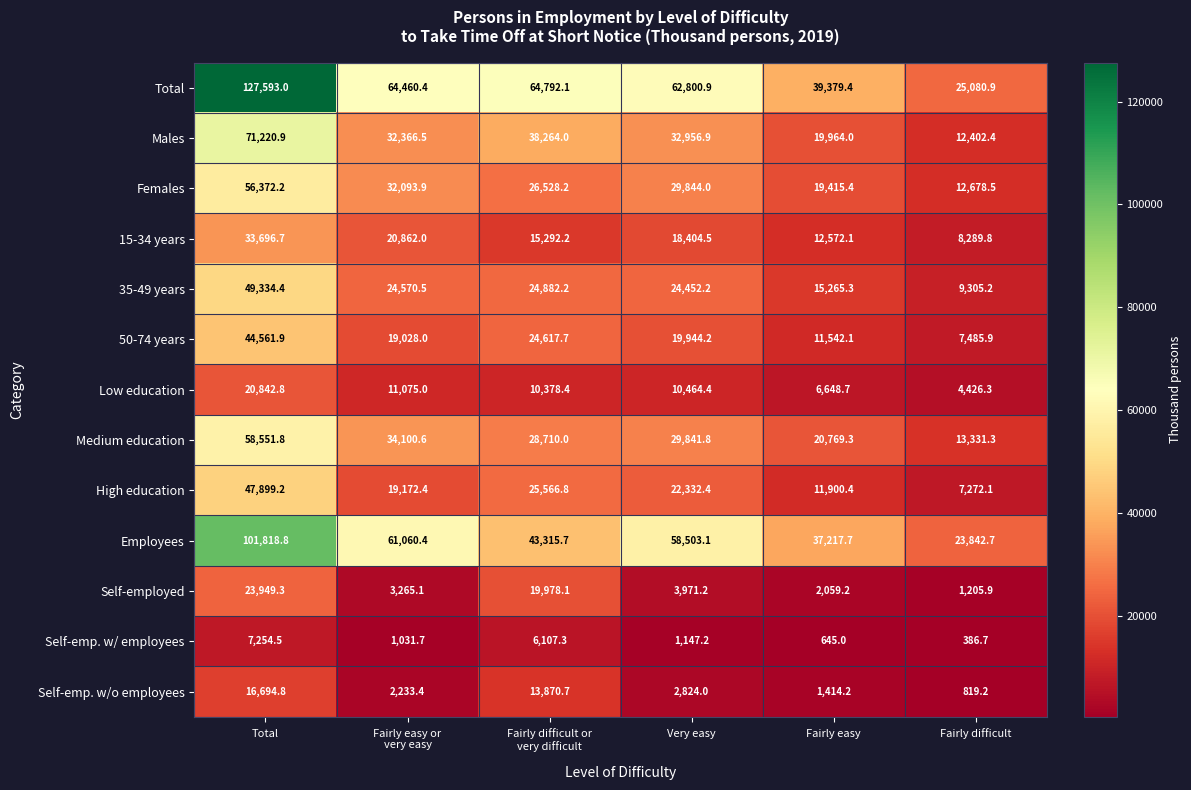

At Total, list the series in order from largest to smallest.

Total, Employees, Males, Medium education, Females, 35-49 years, High education, 50-74 years, 15-34 years, Self-employed, Low education, Self-emp. w/o employees, Self-emp. w/ employees